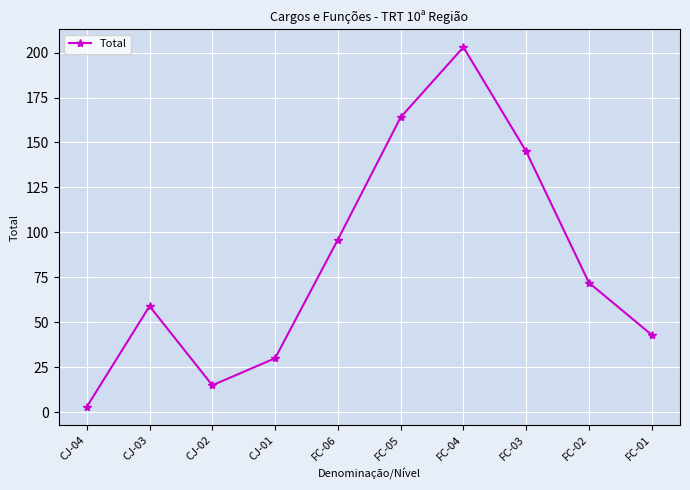

The chart shows a value of 59 at CJ-03. True or false?

True